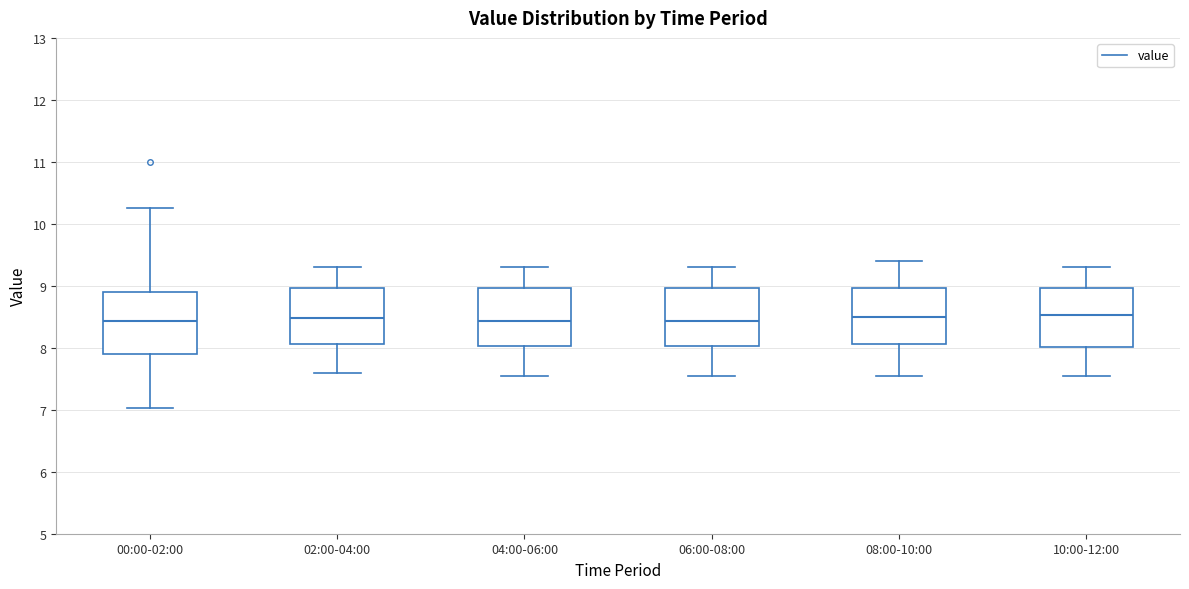

Reading left to right, transcribe this box plot: for each box, give where its median line is, the range the box spans, and where its two whiskers end, as read against the y-axis. The values are not printed on the chart, so give them approximately, as read against the axis.

00:00-02:00: median 8.4, box 7.9 to 8.9, whiskers 7.0 to 10.3
02:00-04:00: median 8.5, box 8.1 to 9.0, whiskers 7.6 to 9.3
04:00-06:00: median 8.4, box 8.0 to 9.0, whiskers 7.6 to 9.3
06:00-08:00: median 8.4, box 8.0 to 9.0, whiskers 7.6 to 9.3
08:00-10:00: median 8.5, box 8.1 to 9.0, whiskers 7.6 to 9.4
10:00-12:00: median 8.5, box 8.0 to 9.0, whiskers 7.6 to 9.3